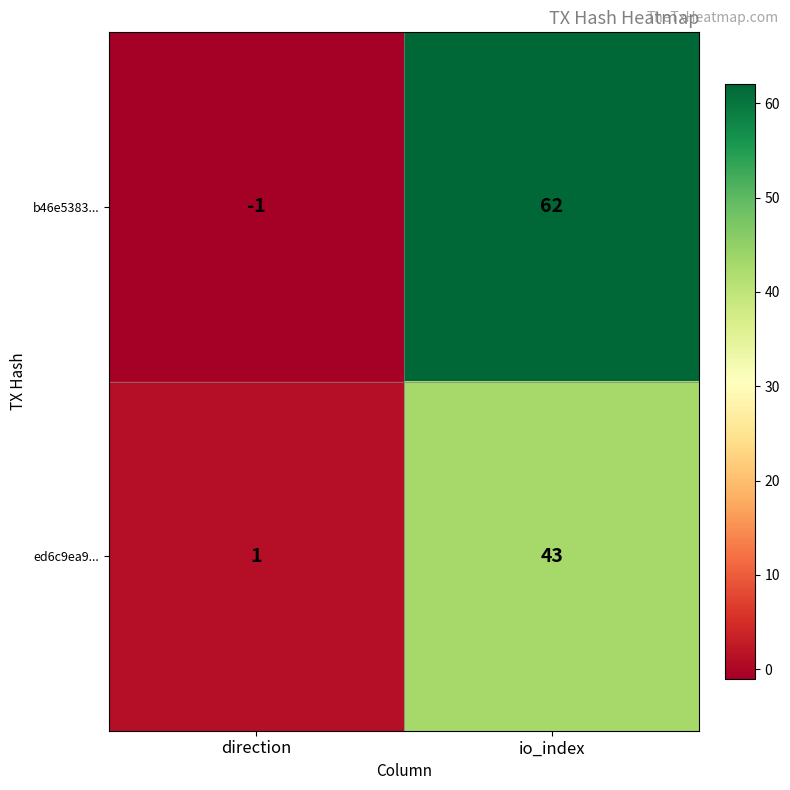

What is the sum of all b46e5383... values?

61